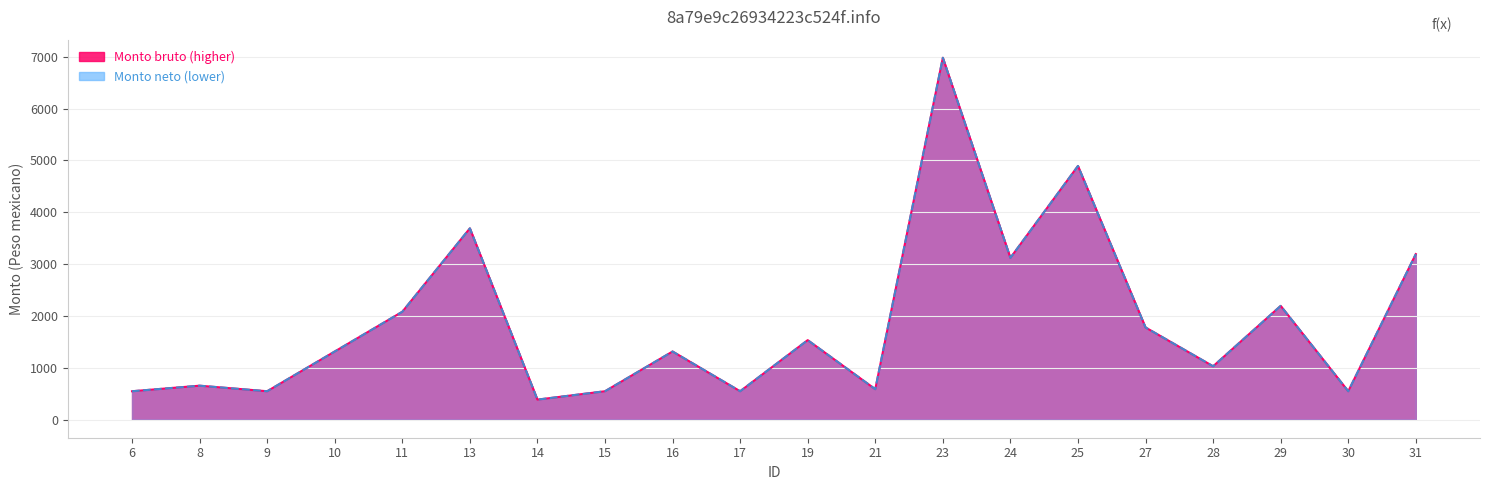

Which category has the highest value in the Monto bruto series?

23